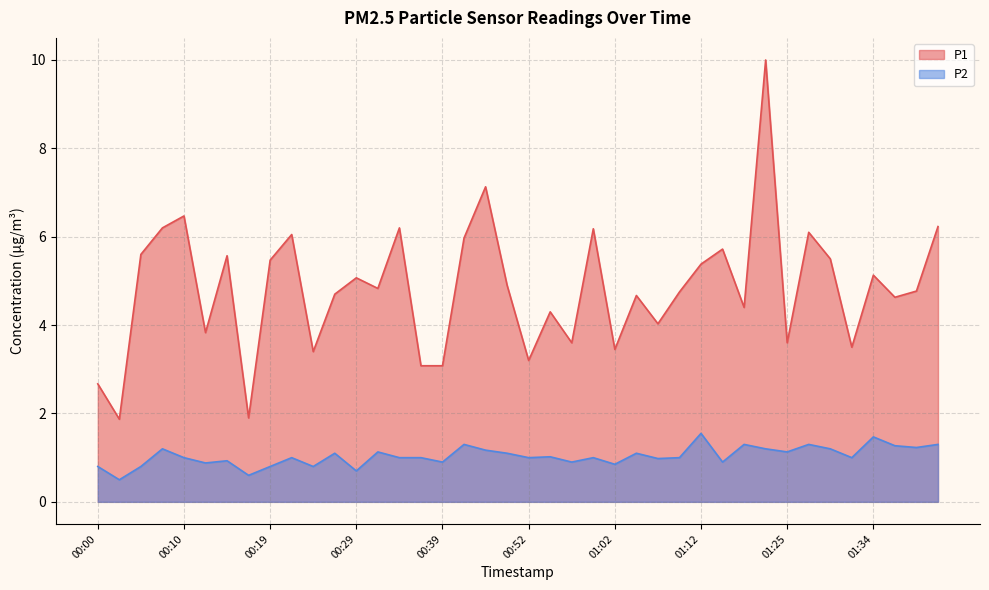

What position from the right is 00:39?

24